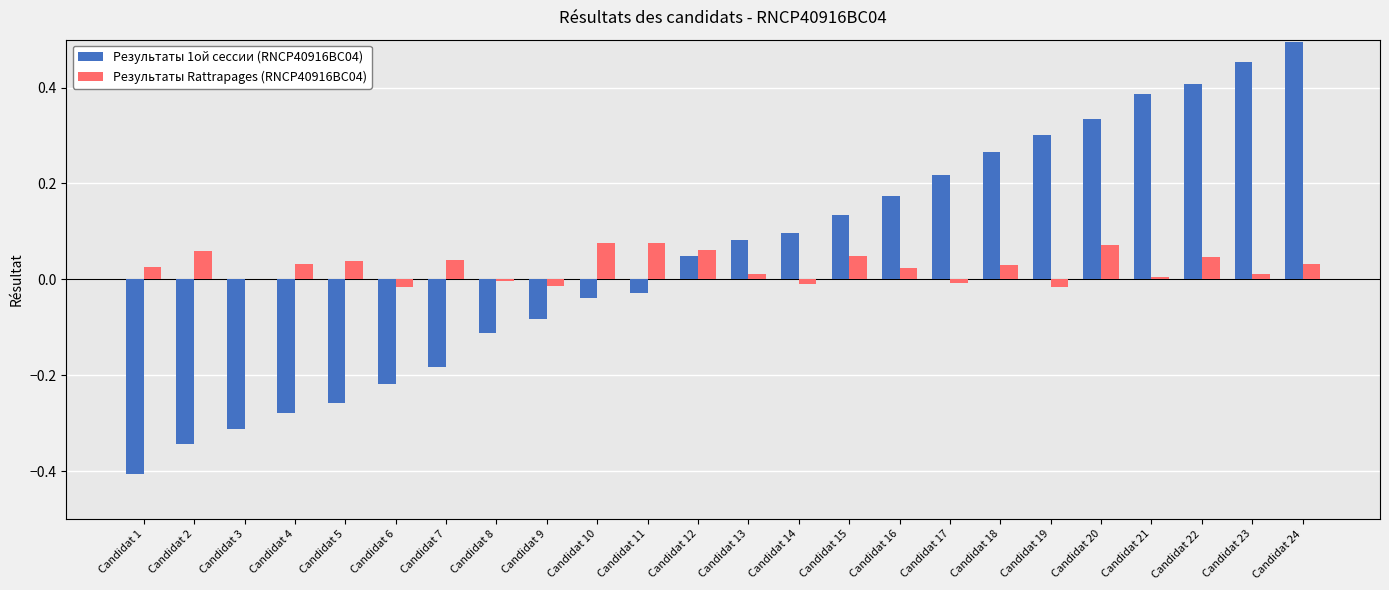

Which category has the highest value across all series?

Candidat 24